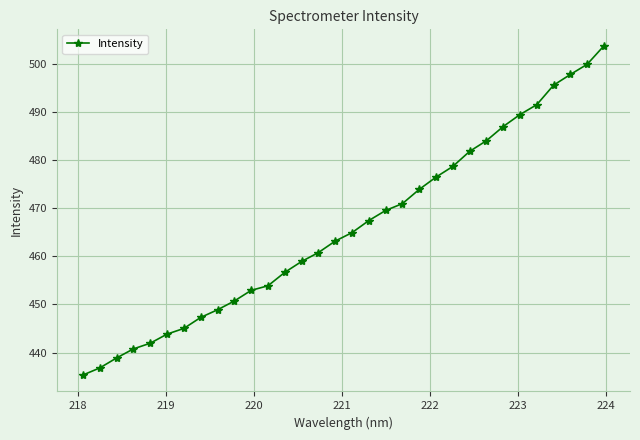

True or false: there are more than 1 points higher than both neighbors.

False